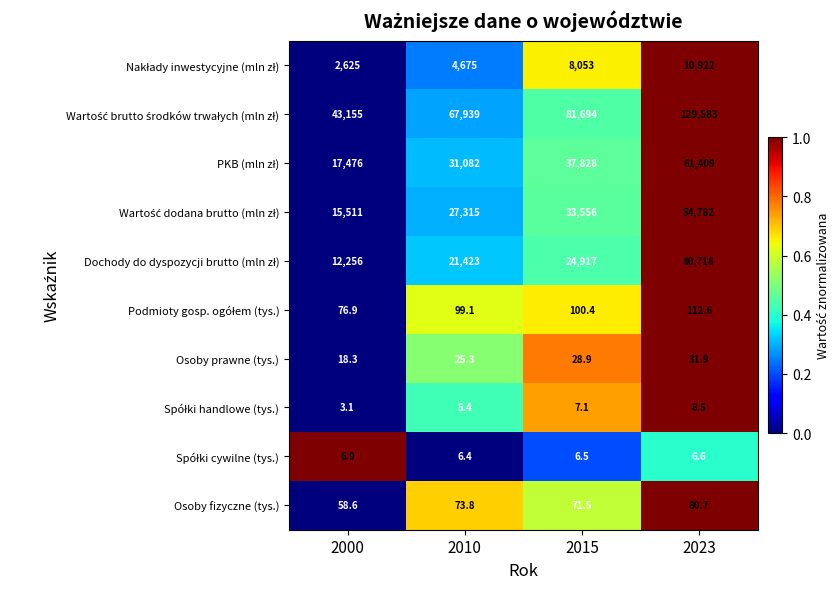

At which category is the sum across all series the highest?

2023